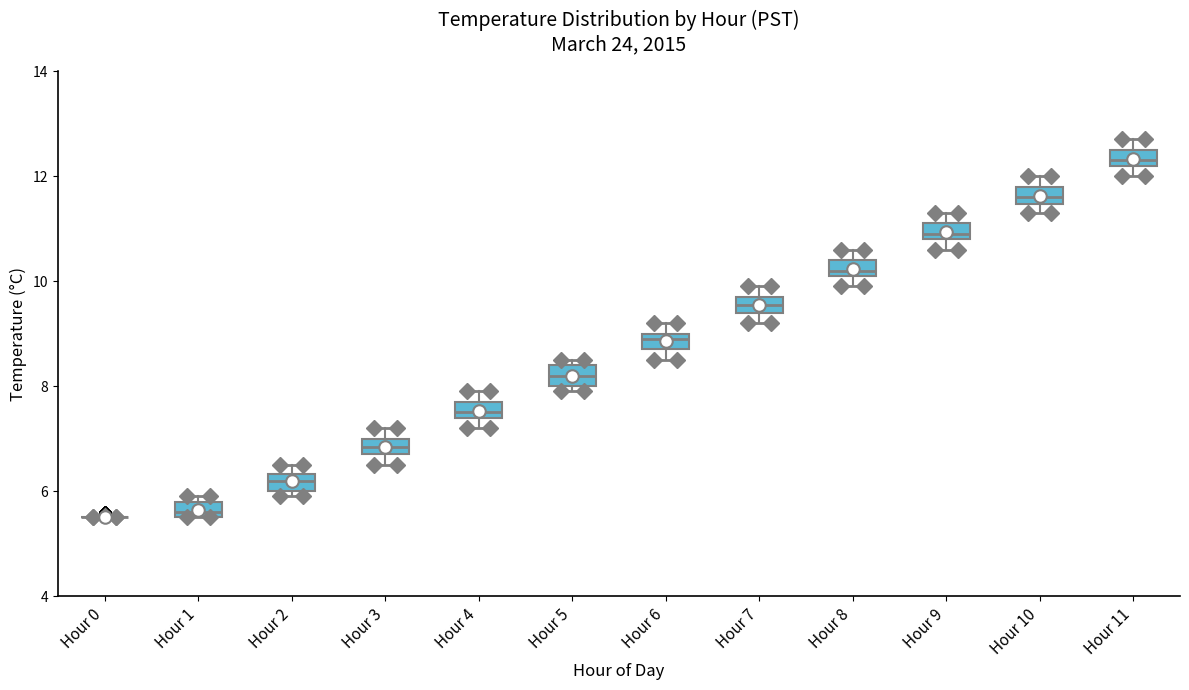

Where is the lower edge of the box for Hour 11 on the y-axis? The values are not printed on the chart, so give them approximately, as read against the axis.

12.2